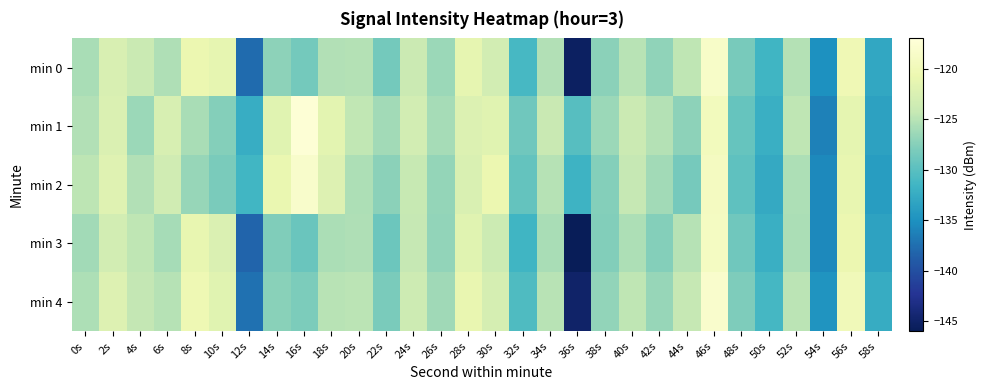

What is the difference between the highest and lowest values at 46s?

1.4